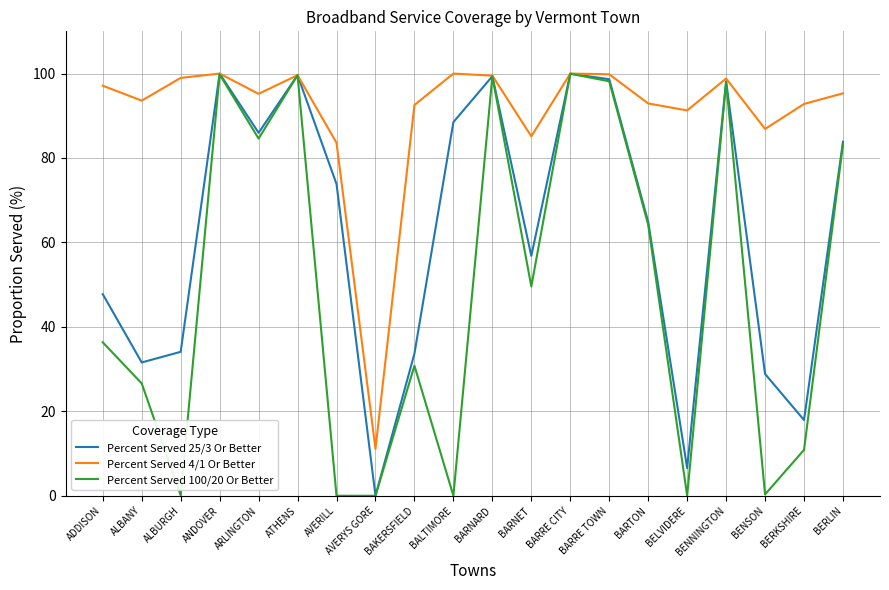

What position from the right is ANDOVER?

17